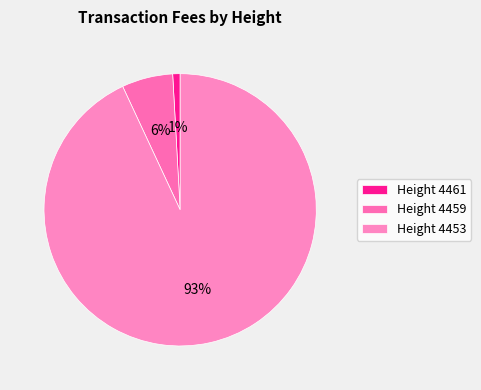

How many slices are in this pie chart?

3